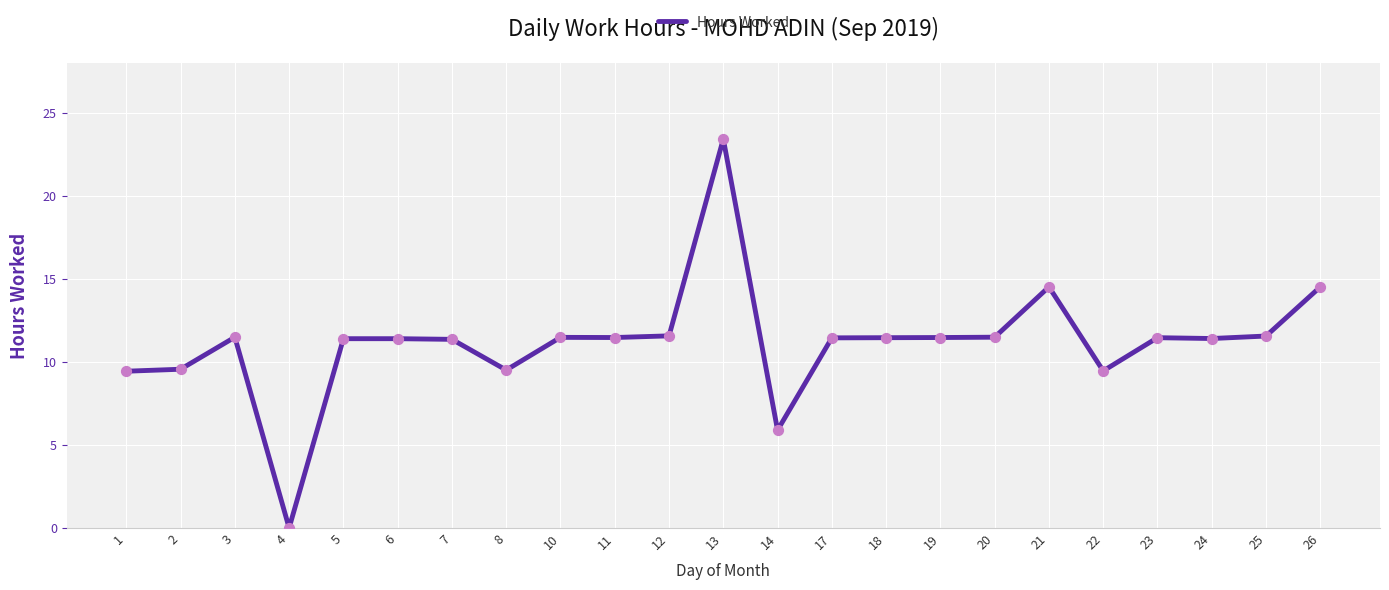

What is the ratio of the value at 1 to the value at 10?

0.8